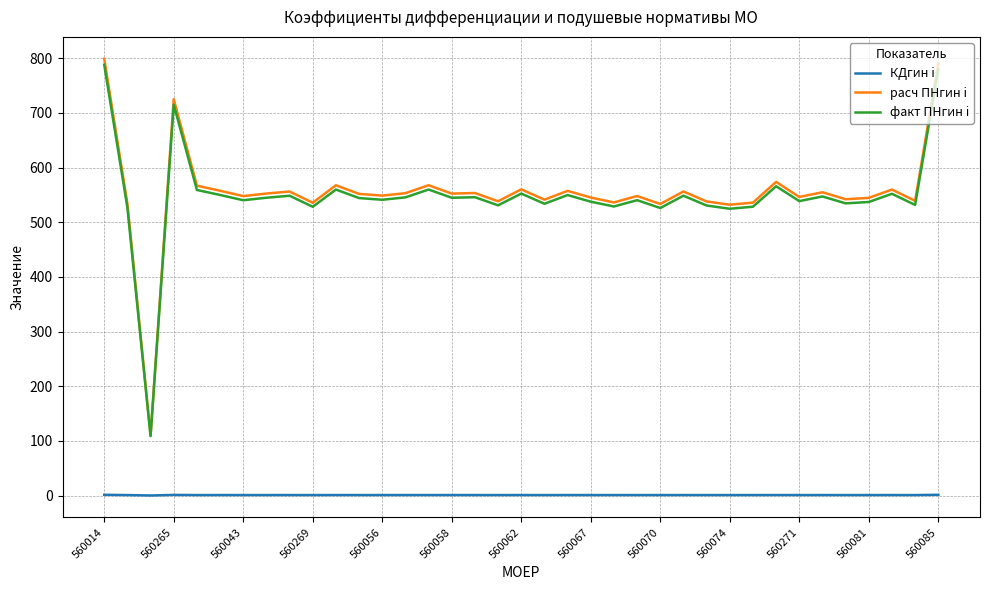

True or false: КДгин i and расч ПНгин i intersect in this chart.

False